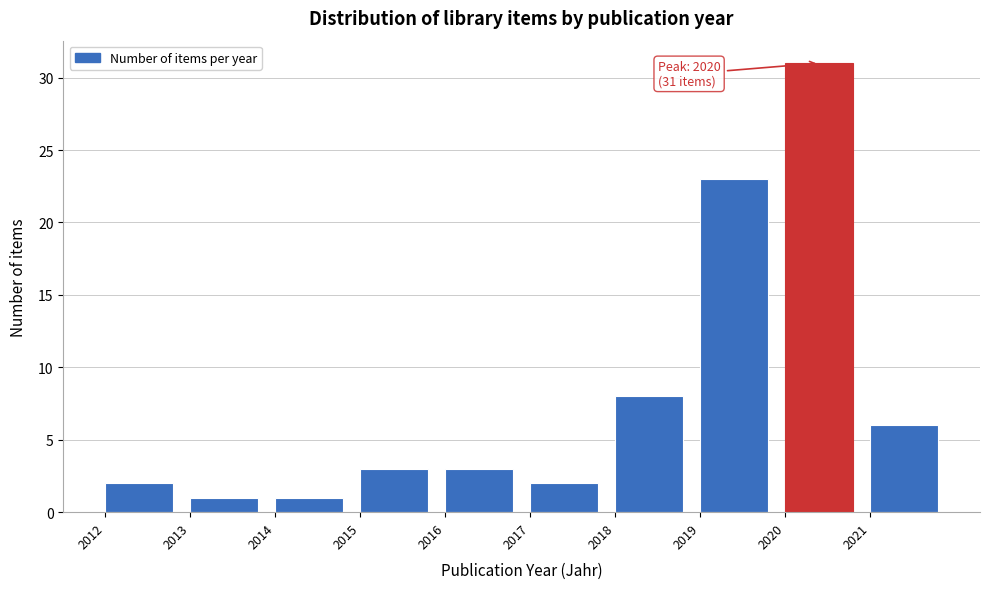

Which range on the x-axis has the tallest bar?

2020 to 2021